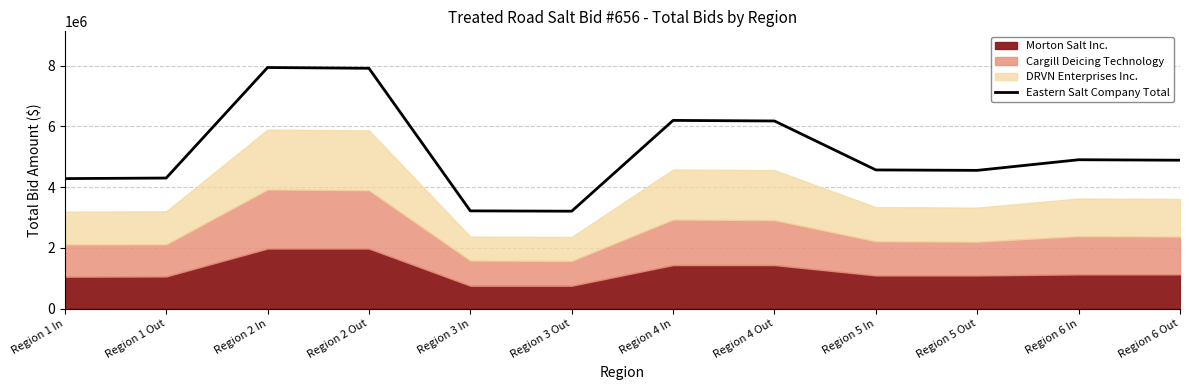

What is the difference between the maximum and second lowest values?

4716070.8